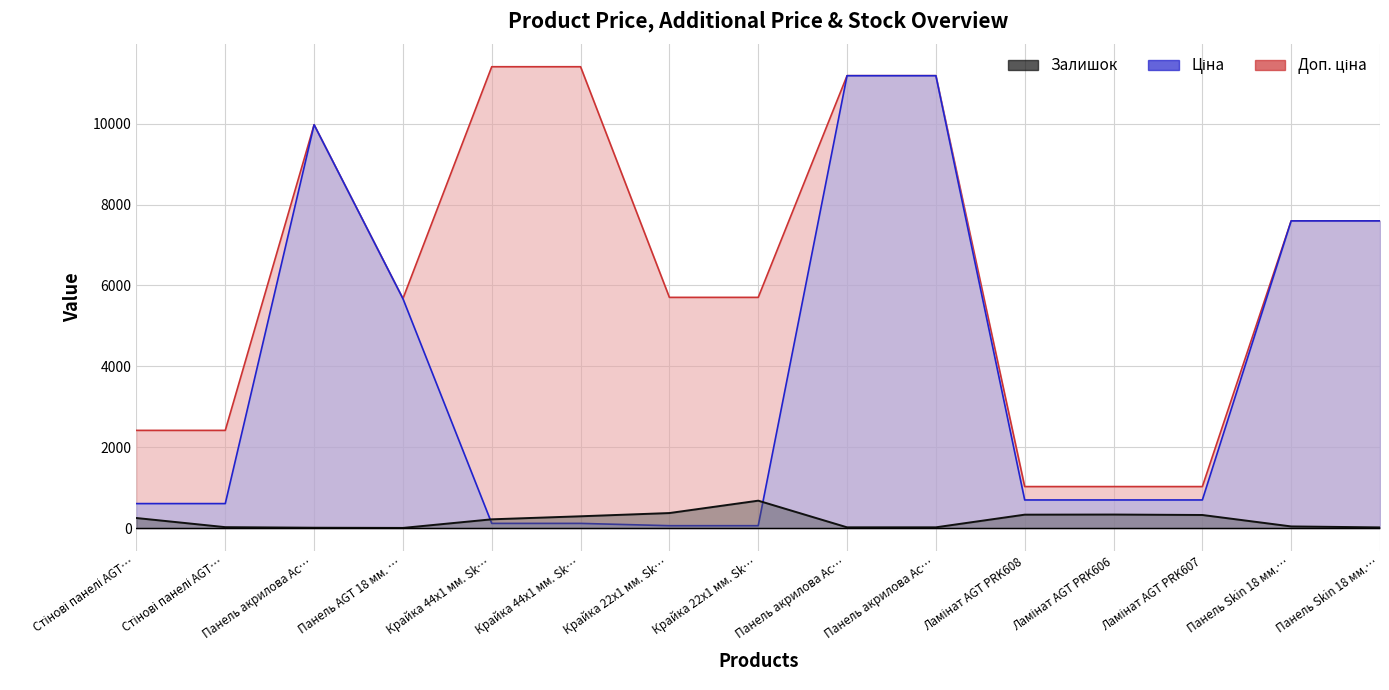

What is the value of the Доп. ціна point at the 14th from the left?

7596.5